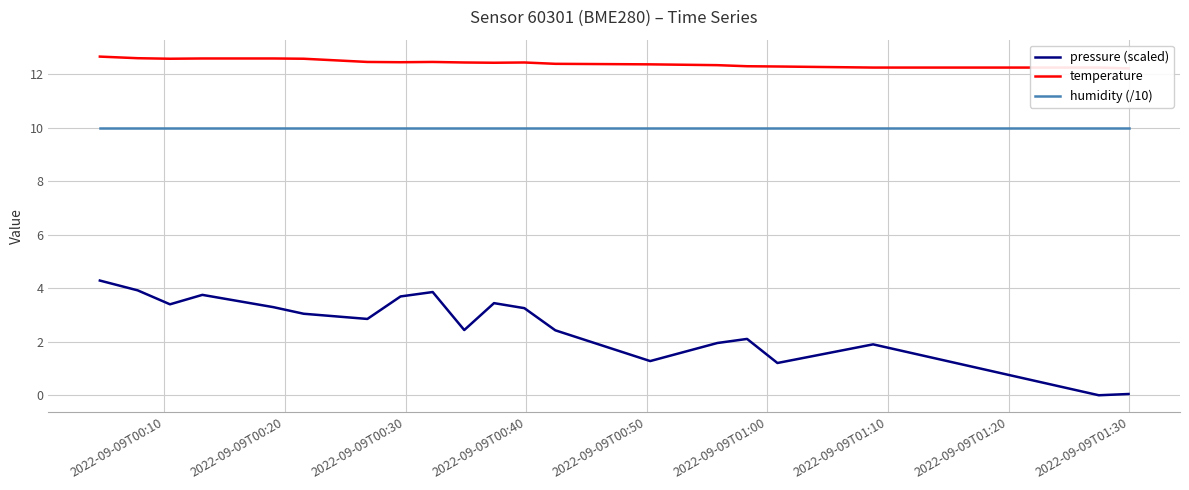

What is the lowest value of the humidity (/10) series?

10.0